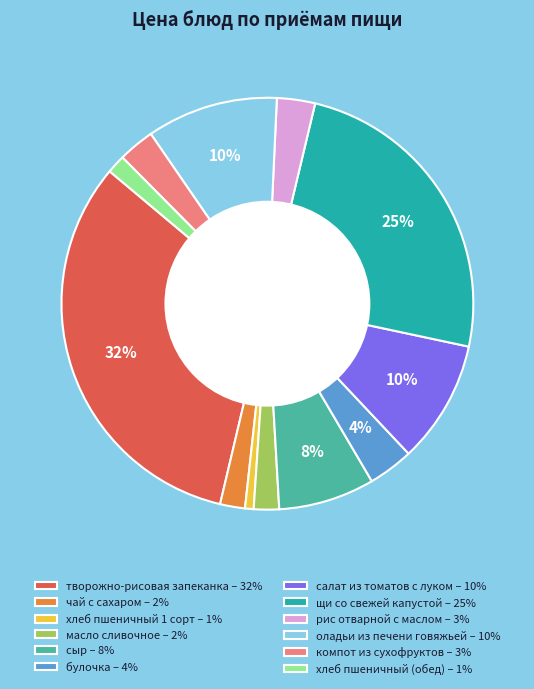

Is the sum of салат из томатов с луком – 10% and хлеб пшеничный (обед) – 1% greater than half?

No